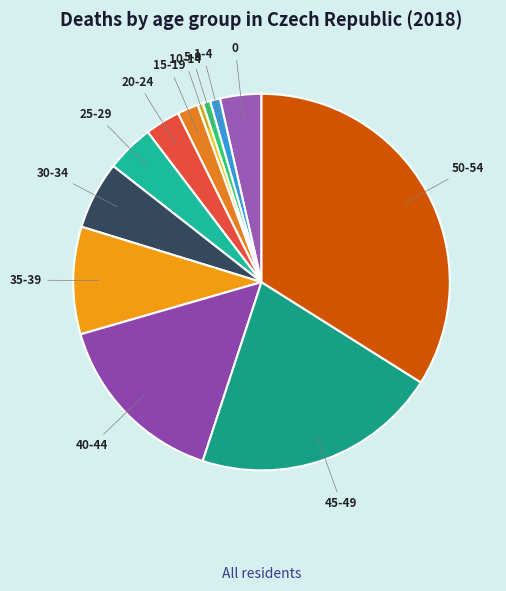

Count the number of slices in the pie.

12